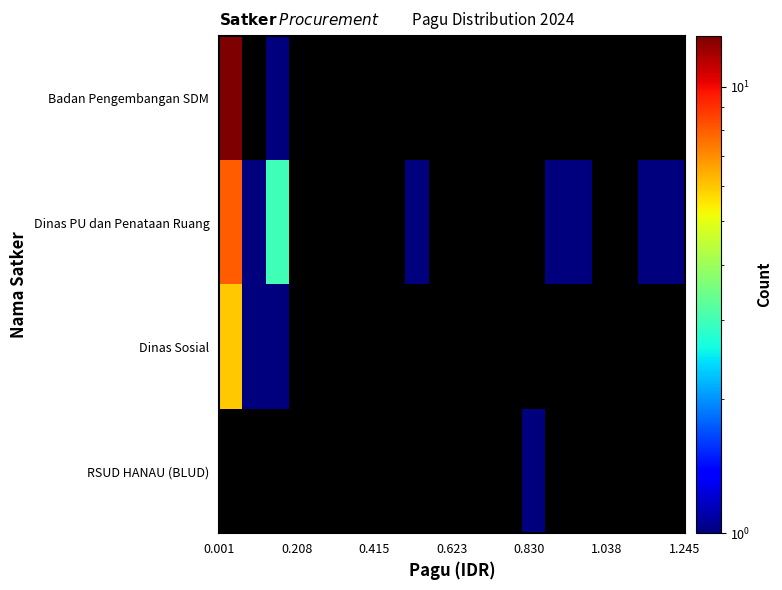

How many distinct data groups are displayed?

4